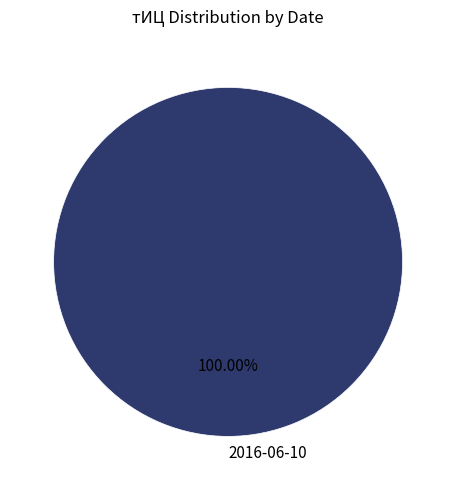

Rank the categories by value from highest to lowest.

2016-06-10